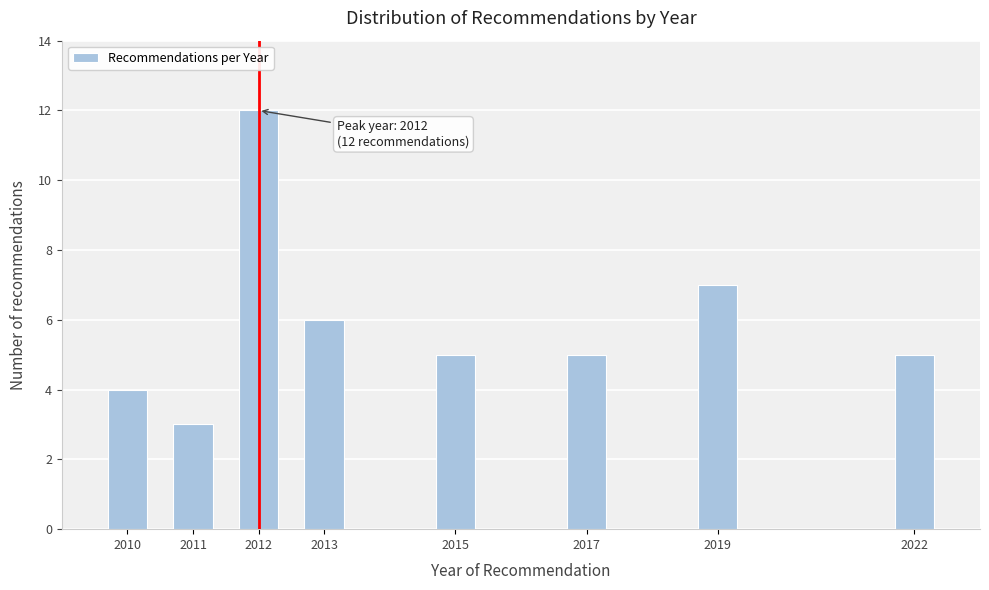

Reading left to right, transcribe all the data shown in this chart.

4	3	12	6	5	5	7	5